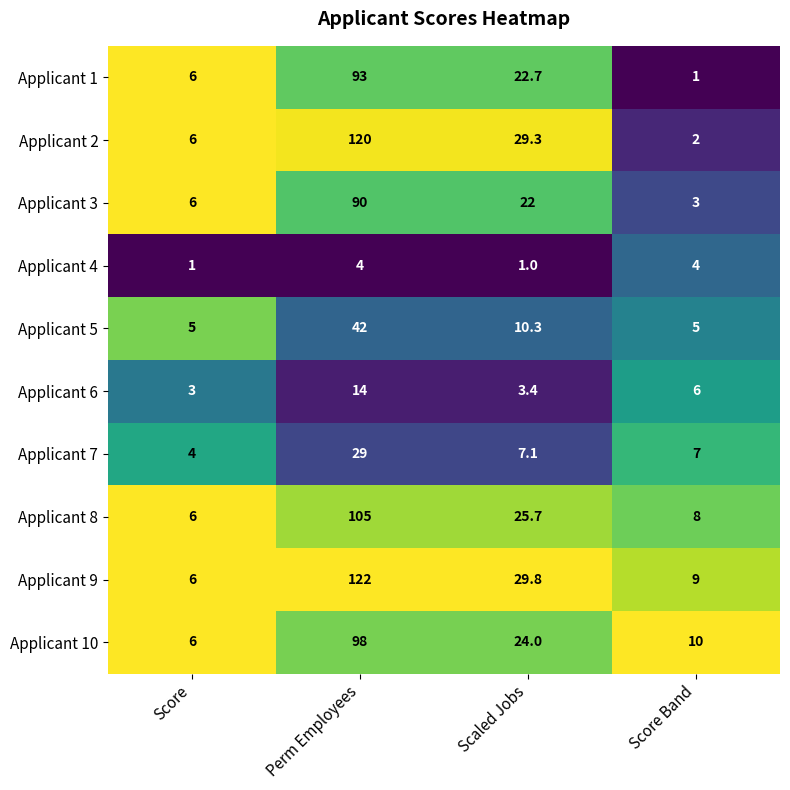

What is the spread (max minus min) of values at Score Band?

9.0